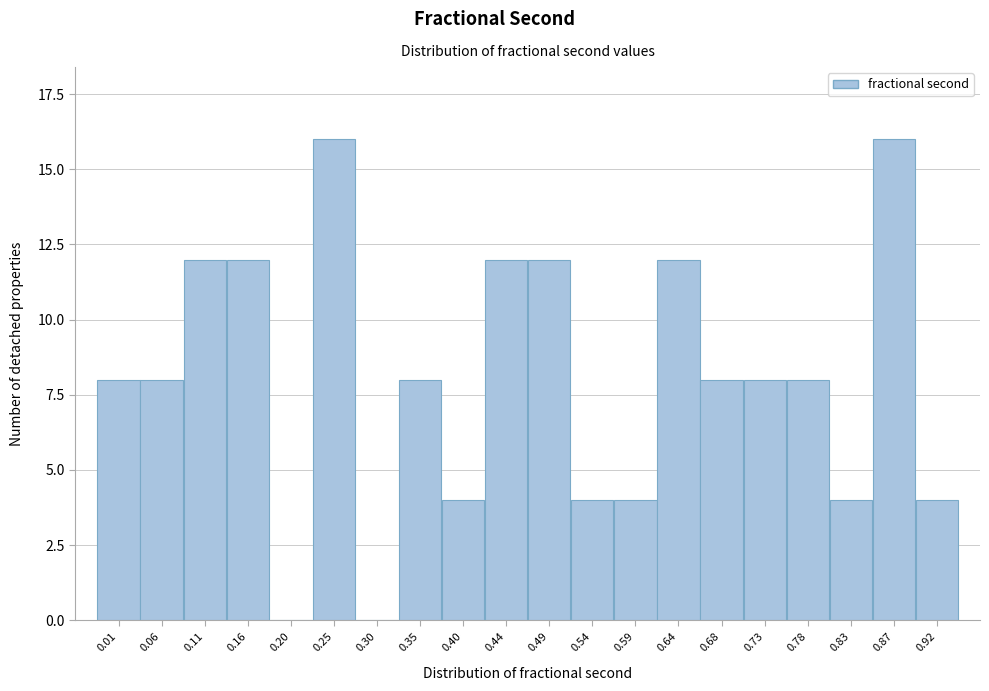

Reading left to right, transcribe all the data shown in this chart.

0.01=8	0.06=8	0.11=12	0.16=12	0.20=0	0.25=16	0.30=0	0.35=8	0.40=4	0.44=12	0.49=12	0.54=4	0.59=4	0.64=12	0.68=8	0.73=8	0.78=8	0.83=4	0.87=16	0.92=4